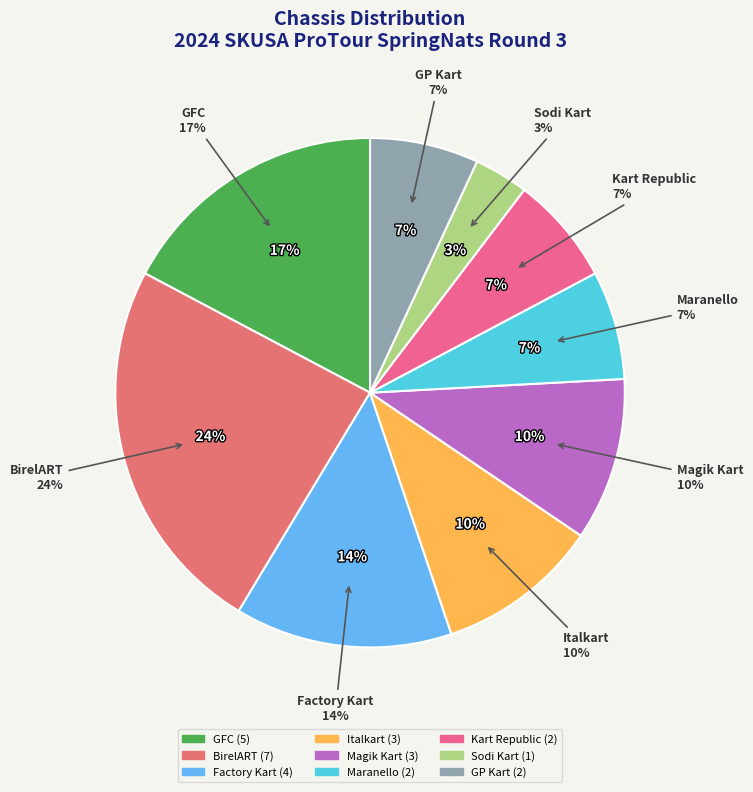

To the nearest percent, what is the combined percentage of Kart Republic and Magik Kart?

17%